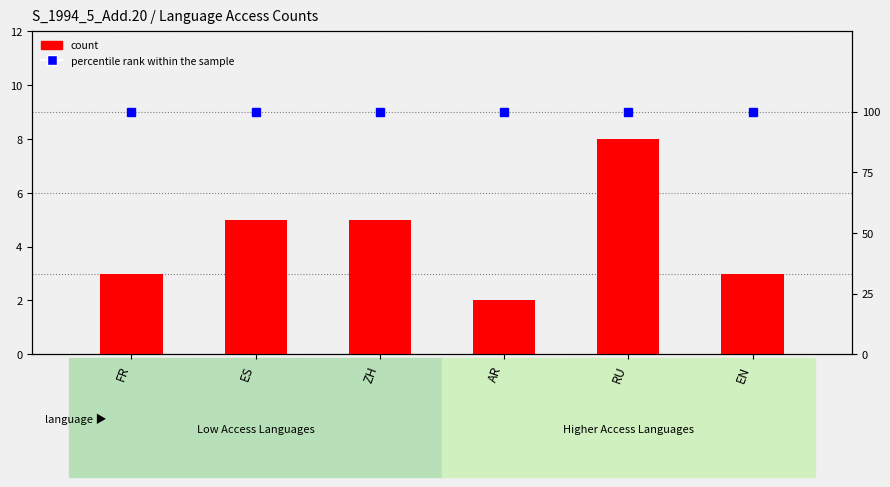

Which has a higher value, ZH or RU?

RU